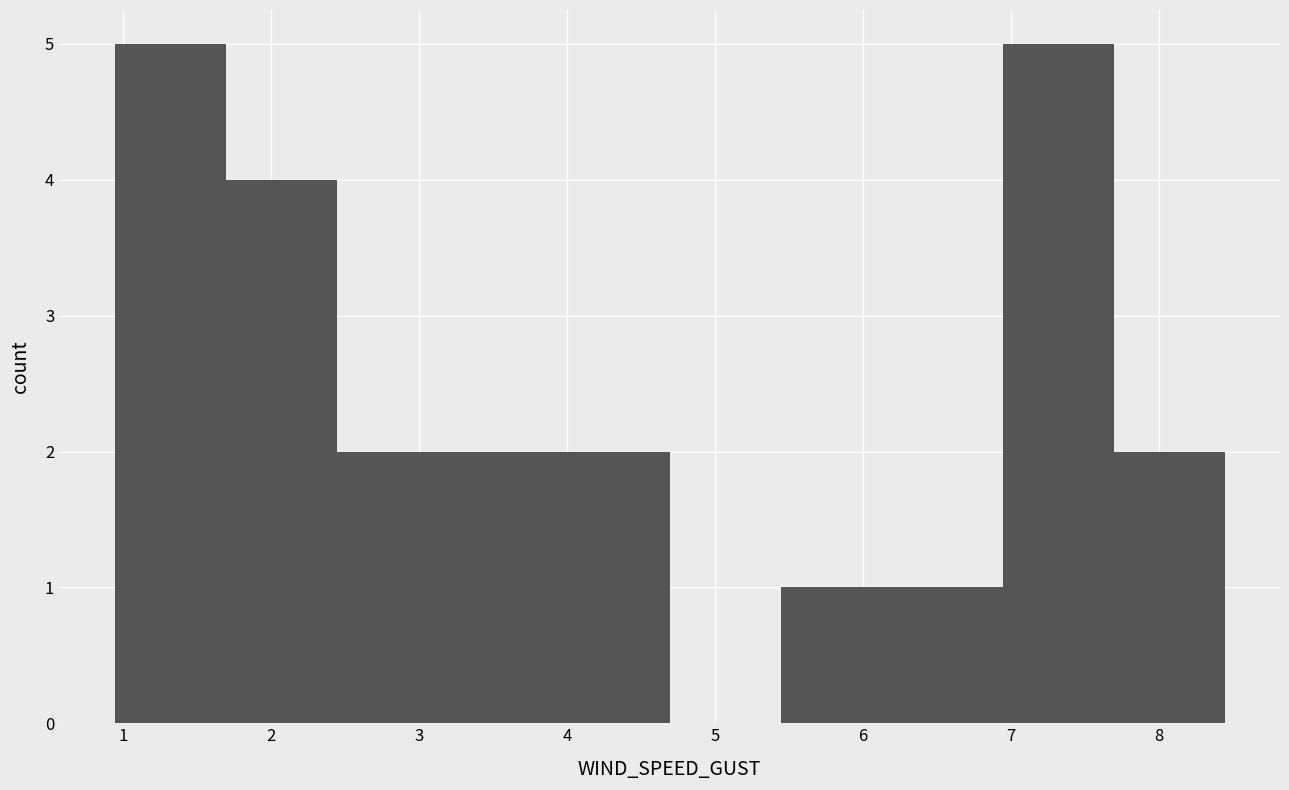

Reading left to right, transcribe this chart: for each bar, give the range it covers on the x-axis and its height. Neither the bar edges nor the heights are printed on the chart, so give them approximately, as read against the axes.

0.9 to 1.7: 5
1.7 to 2.4: 4
2.4 to 3.2: 2
3.2 to 3.9: 2
3.9 to 4.7: 2
4.7 to 5.4: 0
5.4 to 6.2: 1
6.2 to 6.9: 1
6.9 to 7.7: 5
7.7 to 8.4: 2